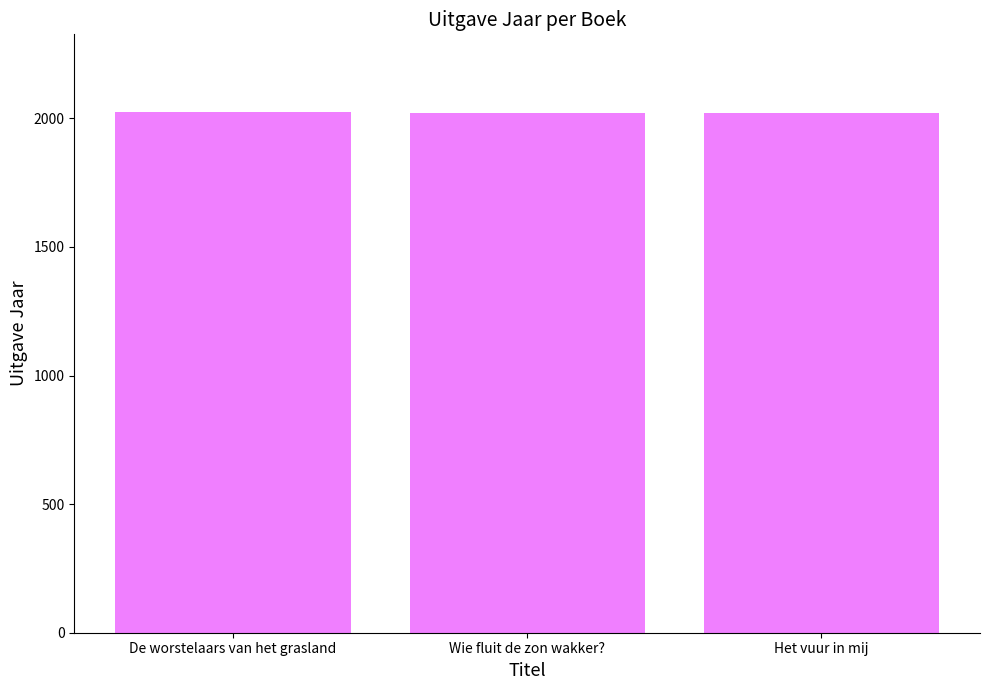

At which label is the value closest to 2021?

Wie fluit de zon wakker?